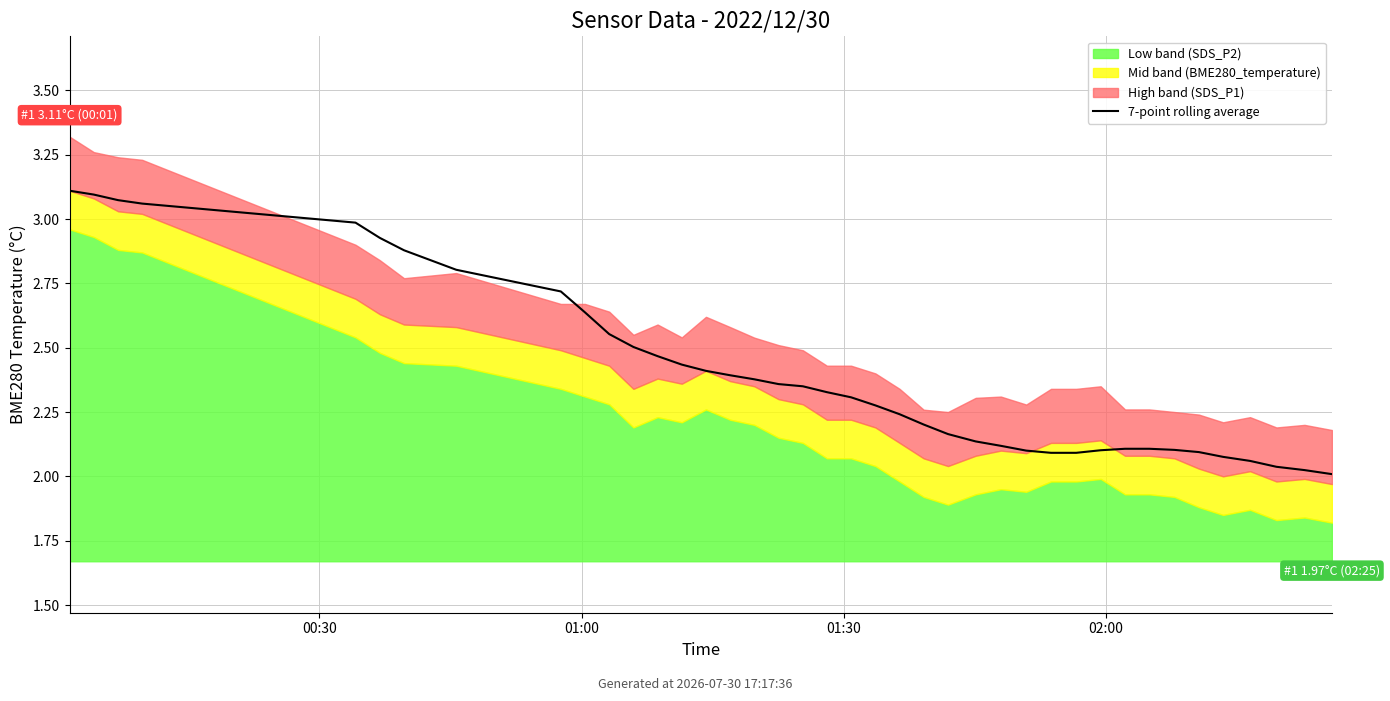

What position from the right is 23?

17